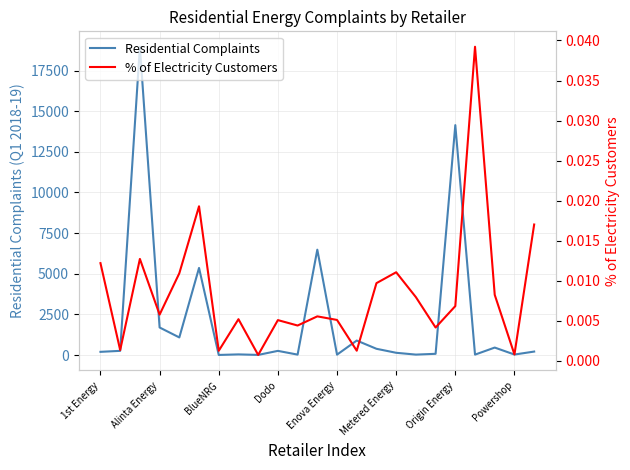

Rank the series at 10 from lowest to highest value.

% of Electricity Customers, Residential Complaints